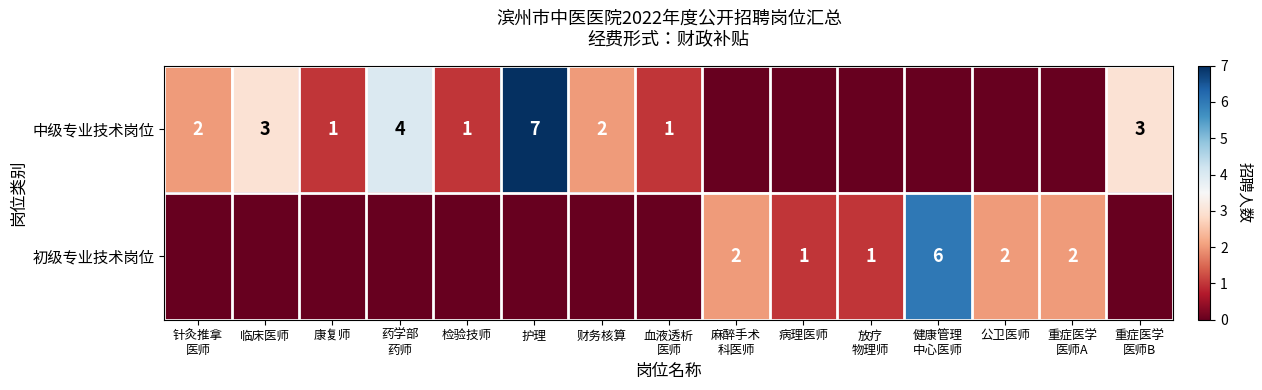

The value of 中级专业技术岗位 at 护理 is 9. True or false?

False